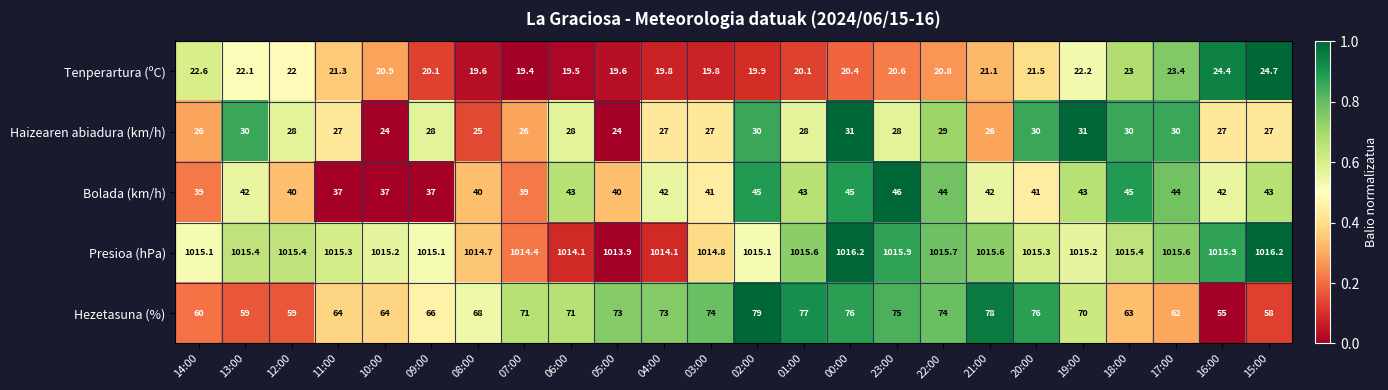

What is the difference between the Bolada (km/h) values at 22:00 and 23:00?

2.0